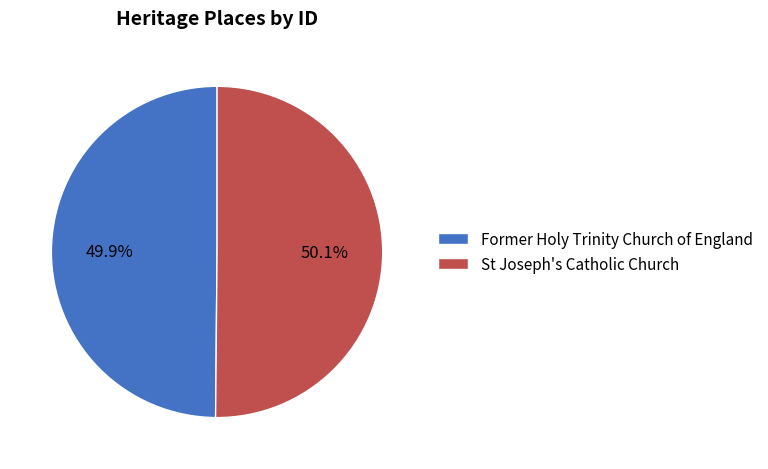

What percentage is the St Joseph's Catholic Church slice, to the nearest percent?

50%